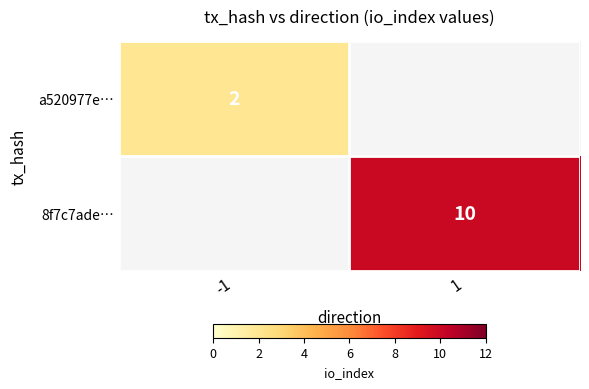

How many categories are shown in the chart?

2